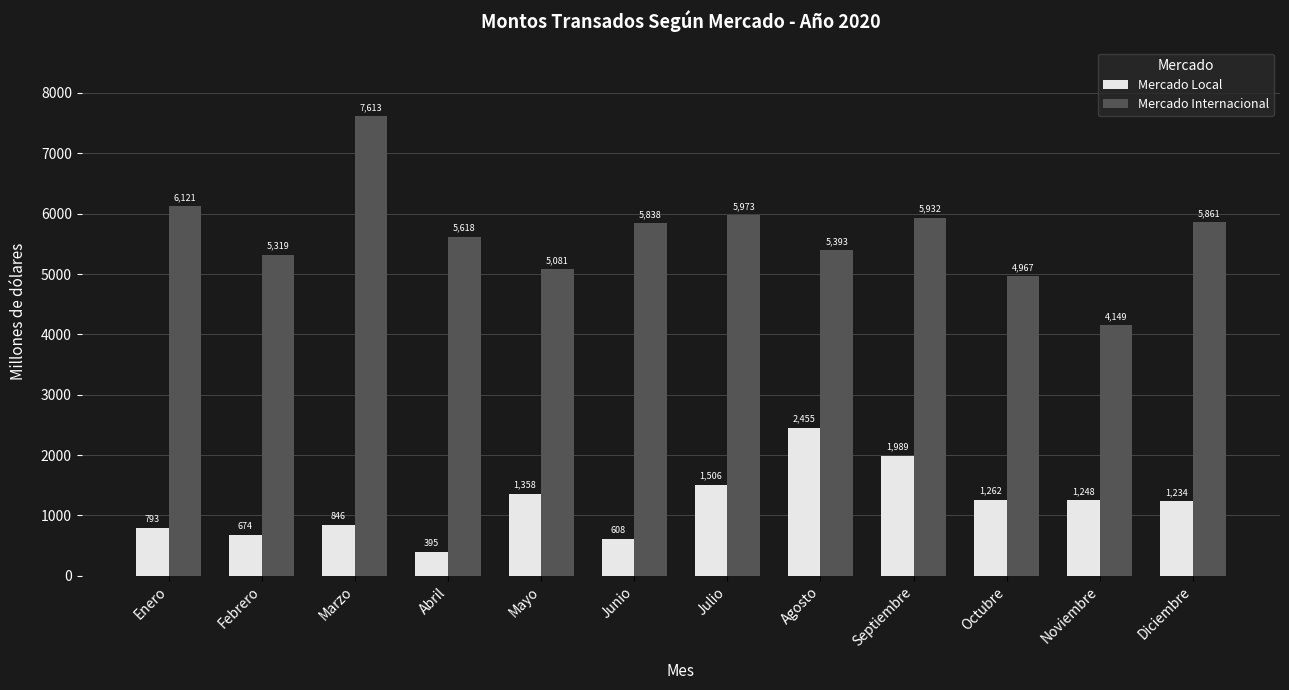

What is the approximate value of Mercado Local at Enero?

793.0